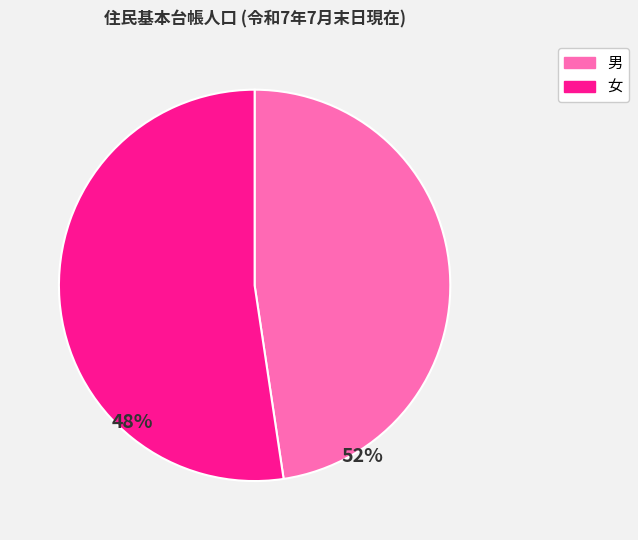

Between 男 and 女, which is larger?

女